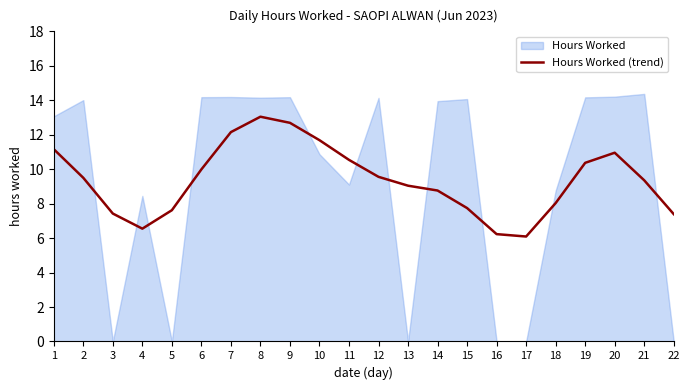

What is the change in value from 2 to 12?

+0.1